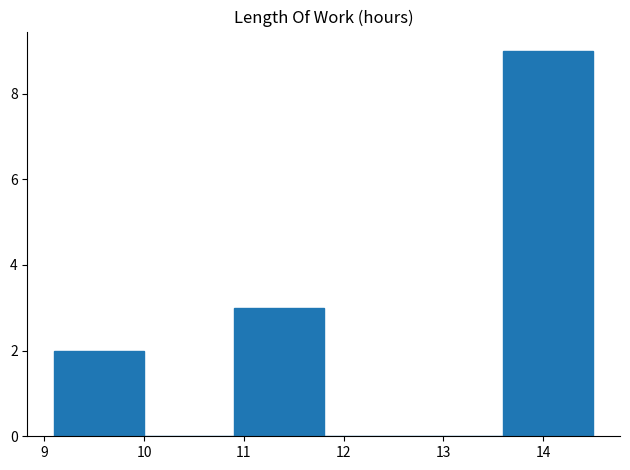

How tall is the bar that spans 13.6 to 14.5 on the x-axis? The values are not printed on the chart, so give them approximately, as read against the axis.

9